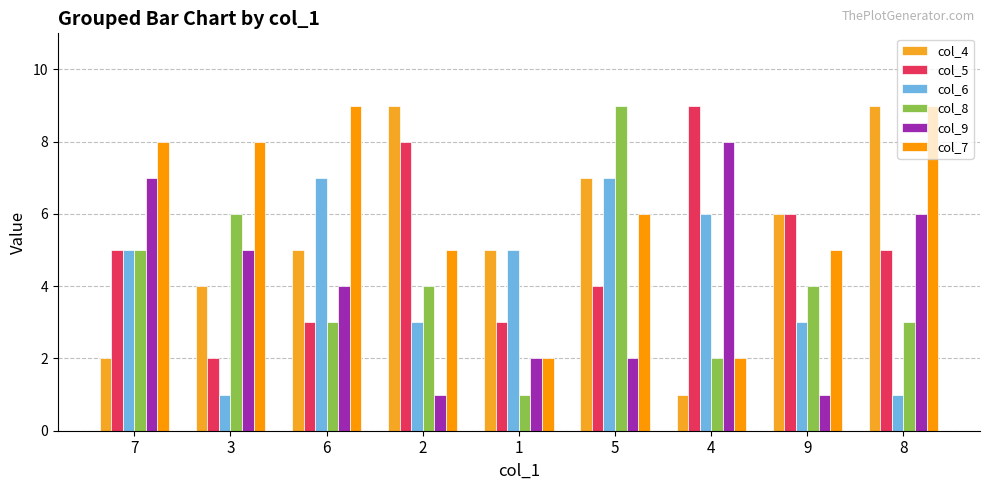

What is the difference between the maximum and minimum values in the col_7 series?

7